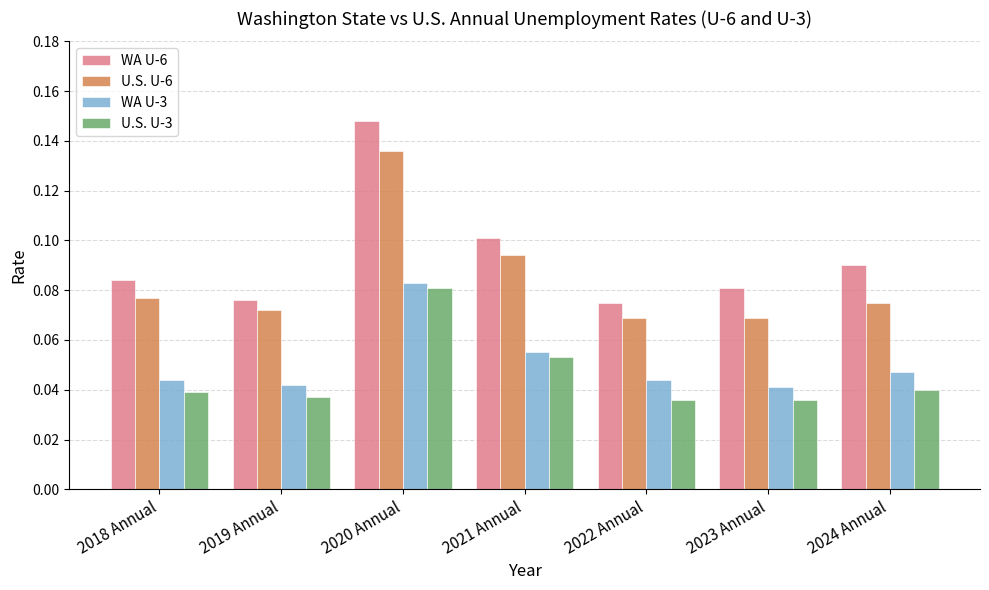

Is it true that U.S. U-6 equals 0.1 at 2019 Annual?

True